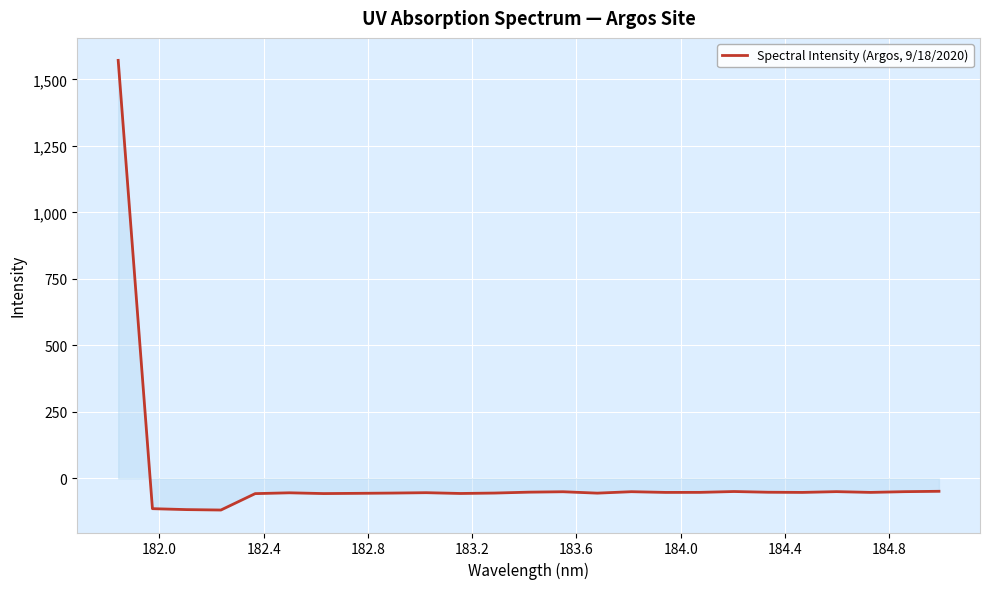

How many negative values are there?

24